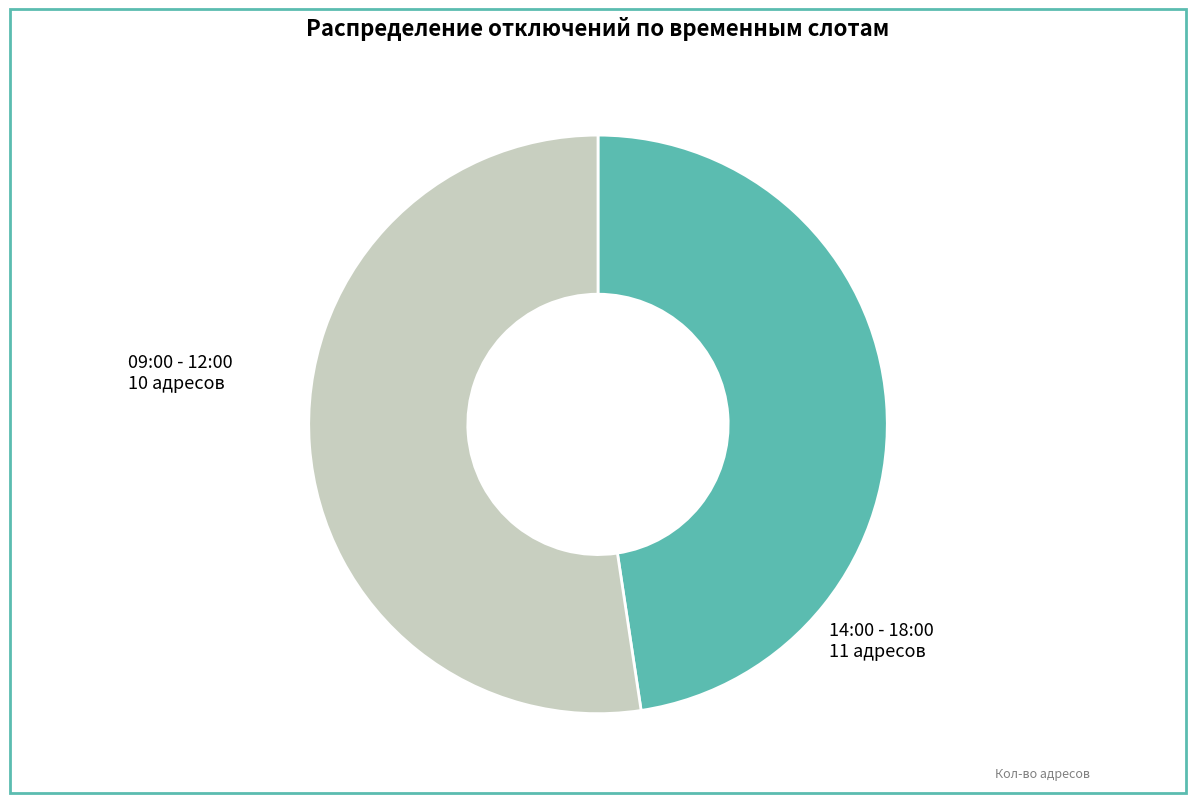

Rank the categories by value from highest to lowest.

14:00 - 18:00, 09:00 - 12:00